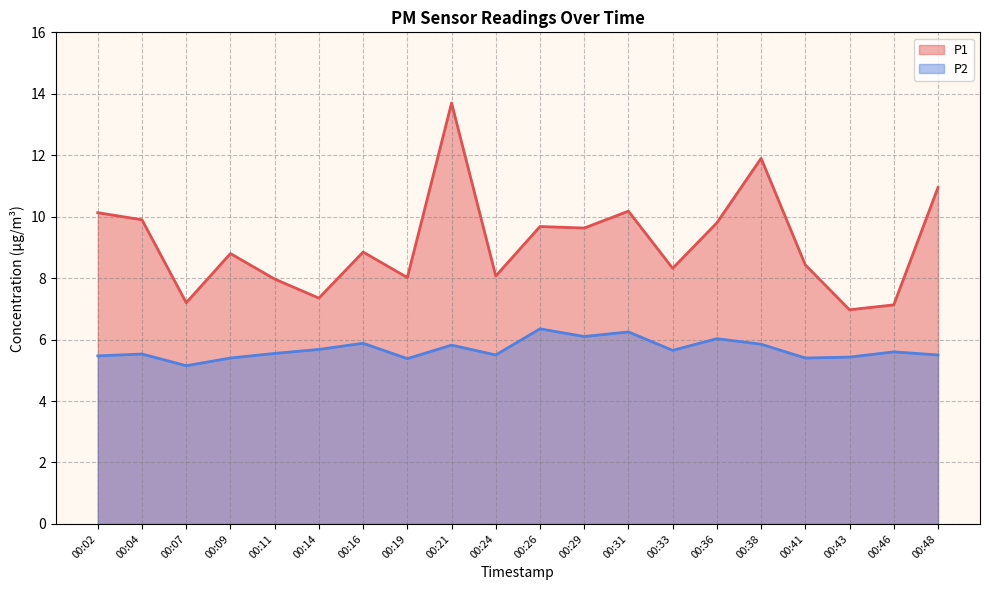

Reading left to right, extract all data points from this chart.

P1: 10.1	9.9	7.2	8.8	8.0	7.3	8.8	8.0	13.7	8.1	9.7	9.6	10.2	8.3	9.8	11.9	8.4	7.0	7.1	10.9
P2: 5.5	5.5	5.2	5.4	5.5	5.7	5.9	5.4	5.8	5.5	6.3	6.1	6.2	5.7	6.0	5.8	5.4	5.4	5.6	5.5